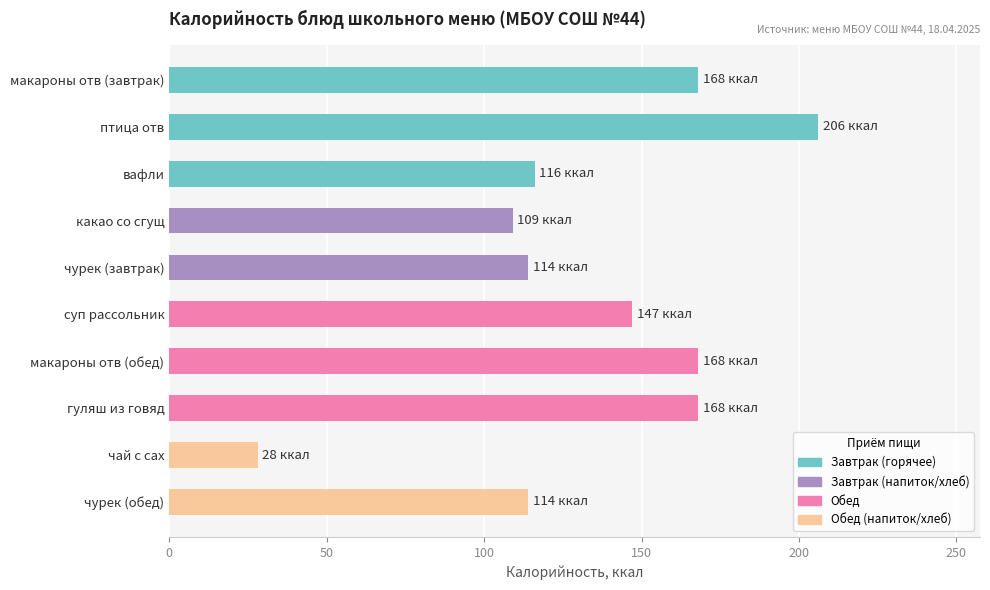

What is the smallest value displayed?

28